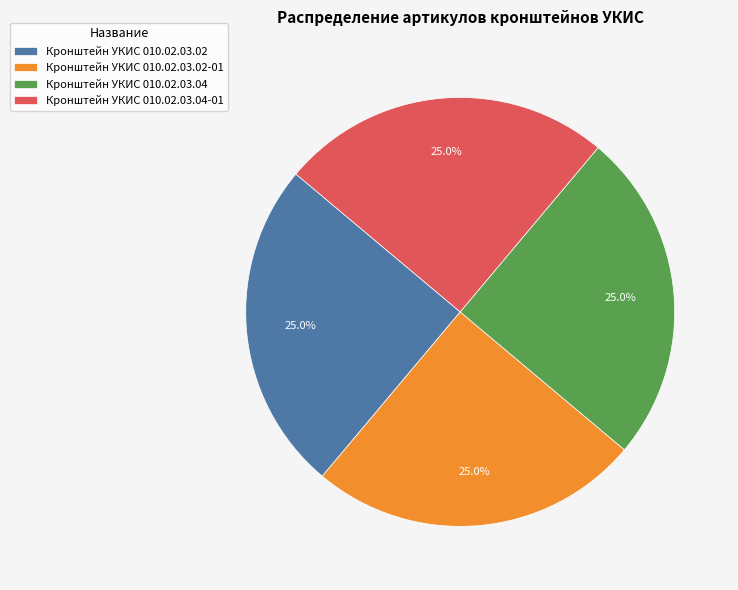

Is Кронштейн УКИС 010.02.03.02-01 the majority of the pie?

No